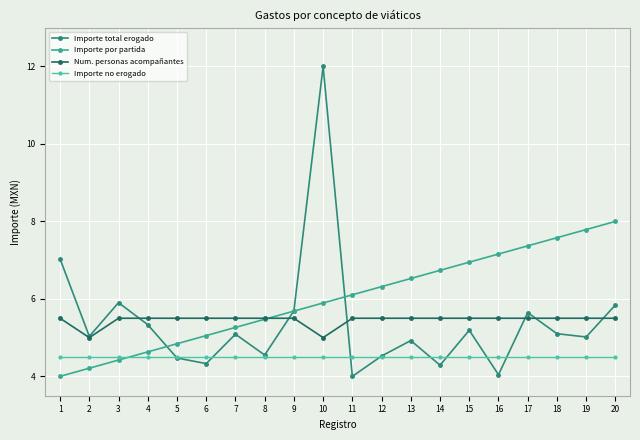

How many intersections are there between Importe por partida and Importe no erogado?

1